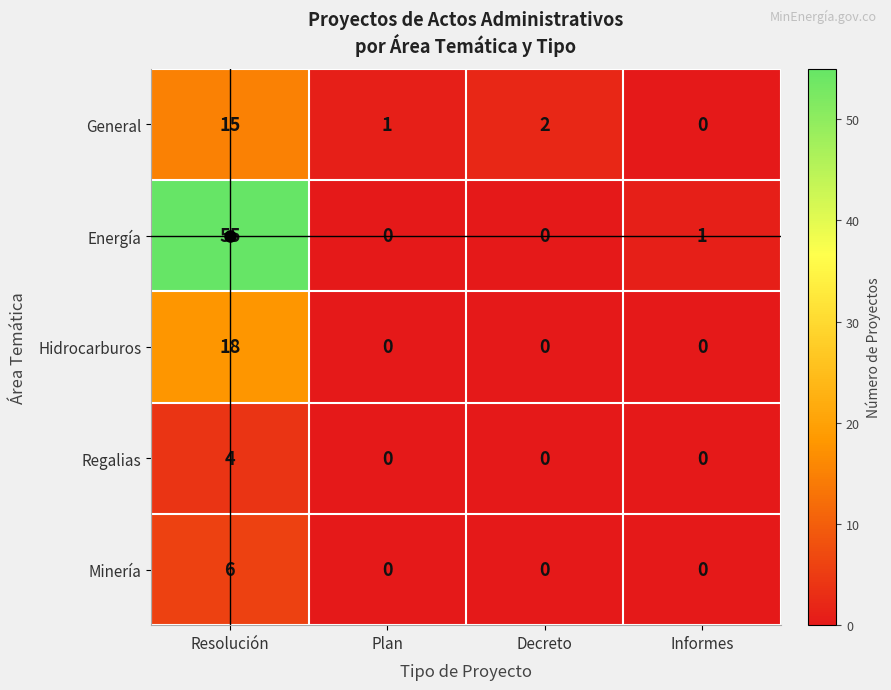

Which series has the largest total across all categories?

Energía